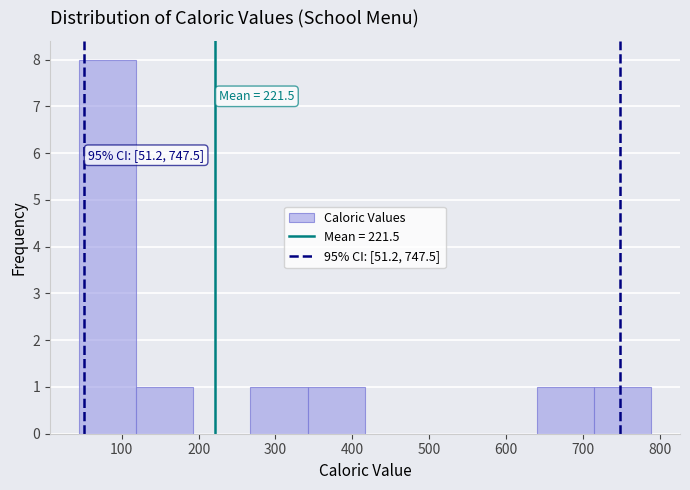

Over which range of the x-axis is the bar tallest?

40 to 120